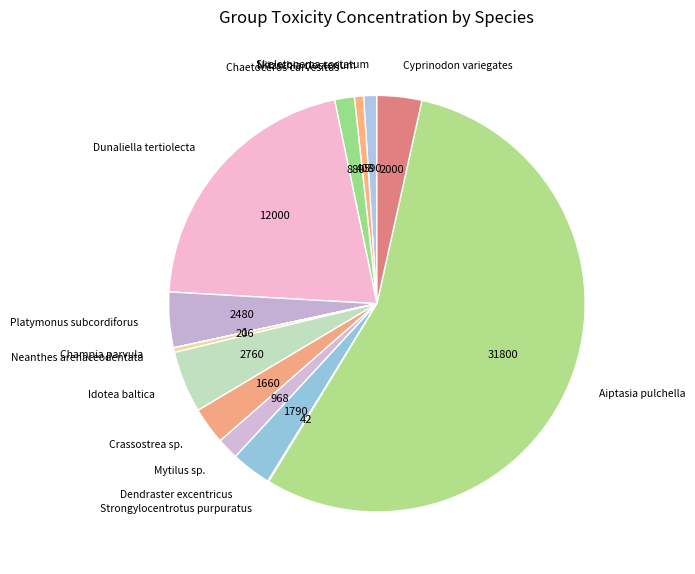

Which slice is the largest?

Aiptasia pulchella